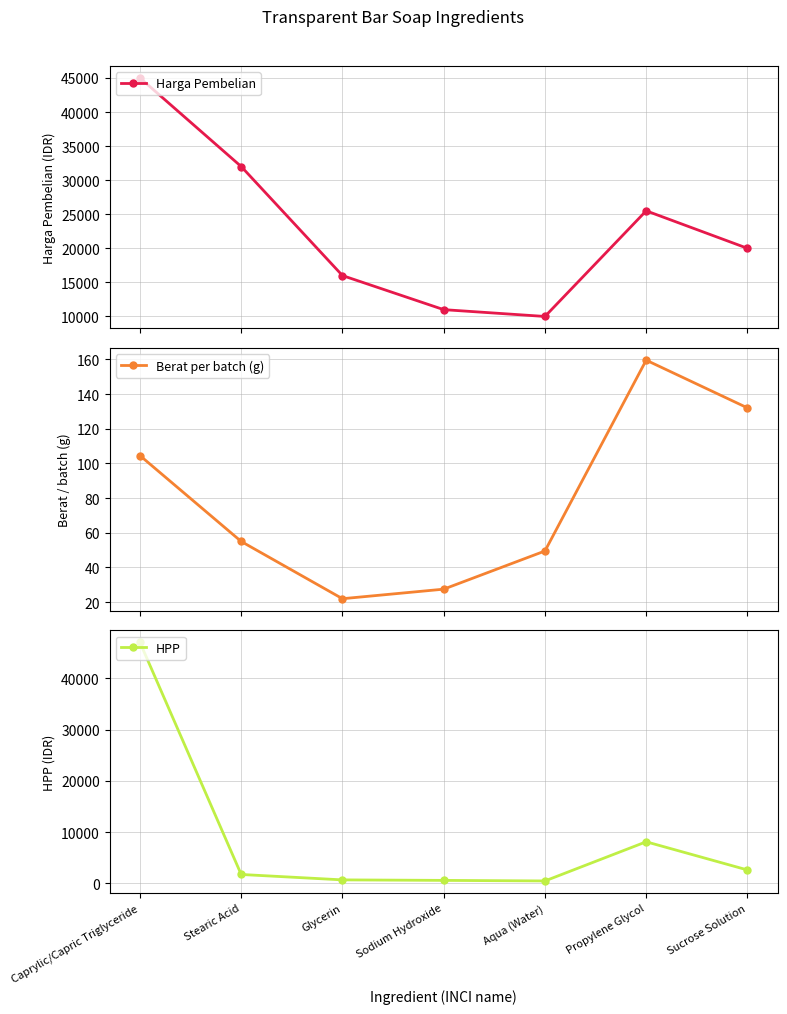

What is the difference between the Berat per batch (g) values at Sodium Hydroxide and Stearic Acid?

27.5